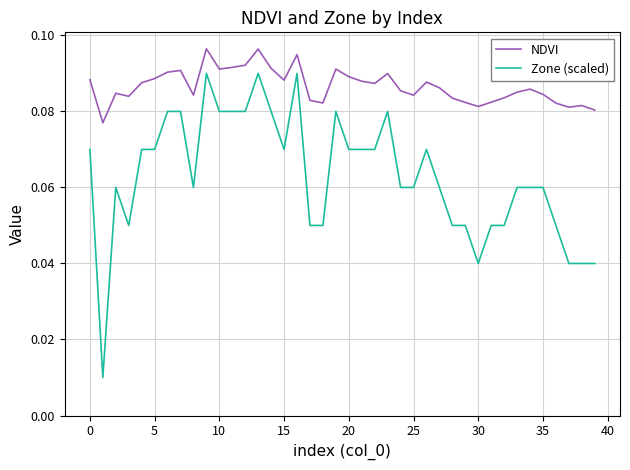

How many NDVI values are between 0 and 1?

40